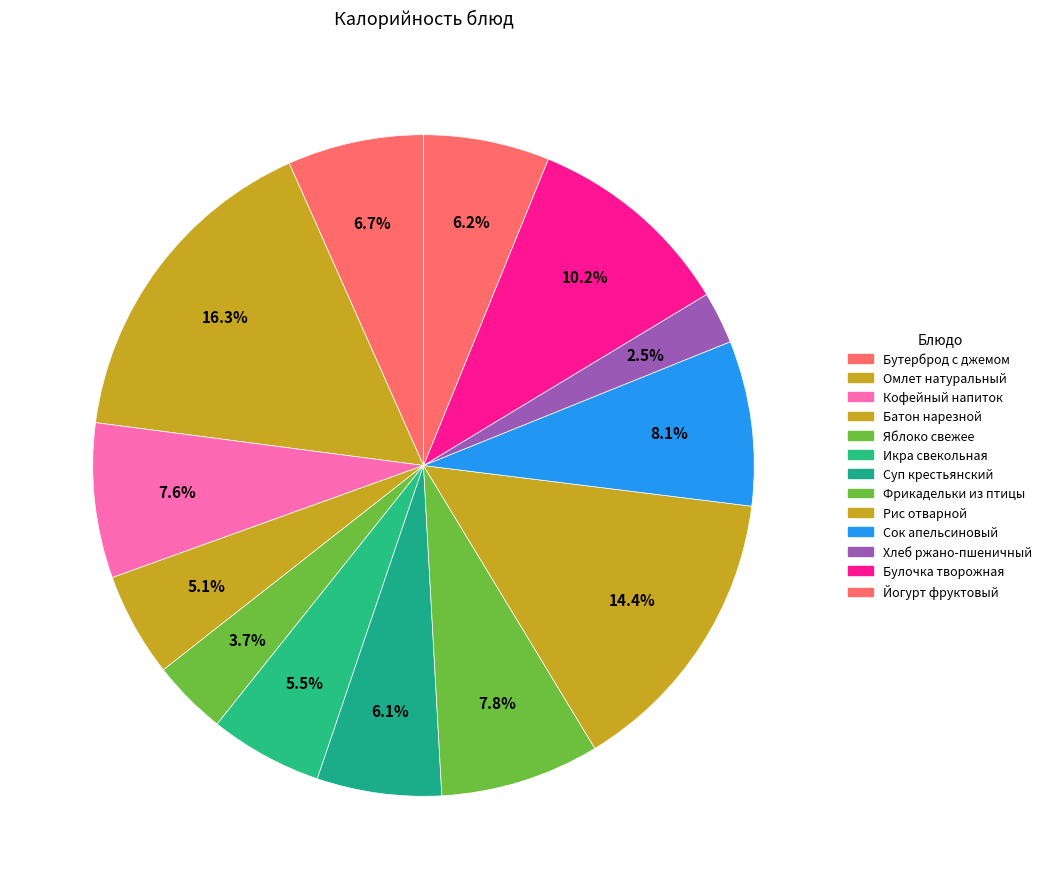

Rank the categories by value from lowest to highest.

Хлеб ржано-пшеничный, Яблоко свежее, Батон нарезной, Икра свекольная, Суп крестьянский, Йогурт фруктовый, Бутерброд с джемом, Кофейный напиток, Фрикадельки из птицы, Сок апельсиновый, Булочка творожная, Рис отварной, Омлет натуральный